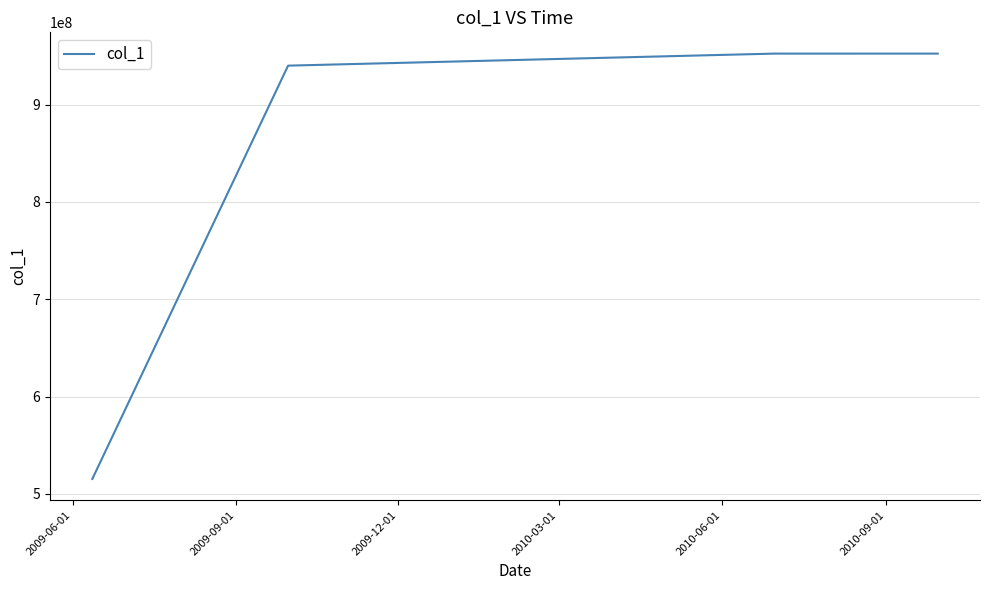

True or false: the data has more than 2 interior local peaks.

False